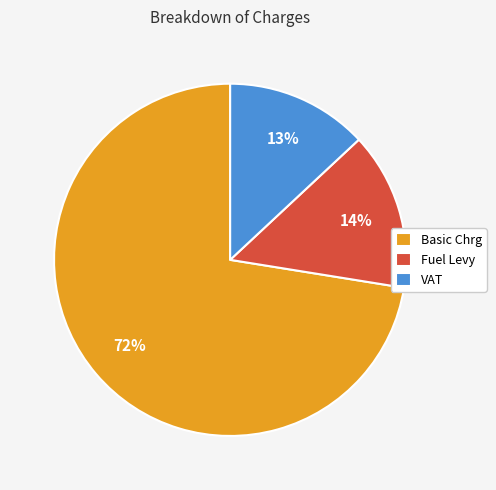

To the nearest percent, what is the combined percentage of Basic Chrg and VAT?

86%